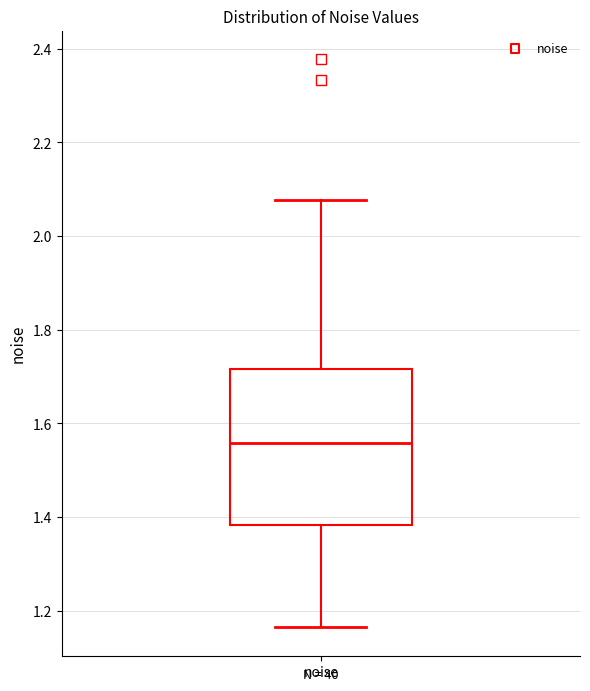

Read this box plot against the y-axis: the position of the median line, the range covered by the box, and the ends of both whiskers. The values are not printed on the chart, so give them approximately, as read against the axis.

median 1.56, box 1.38 to 1.72, whiskers 1.16 to 2.08